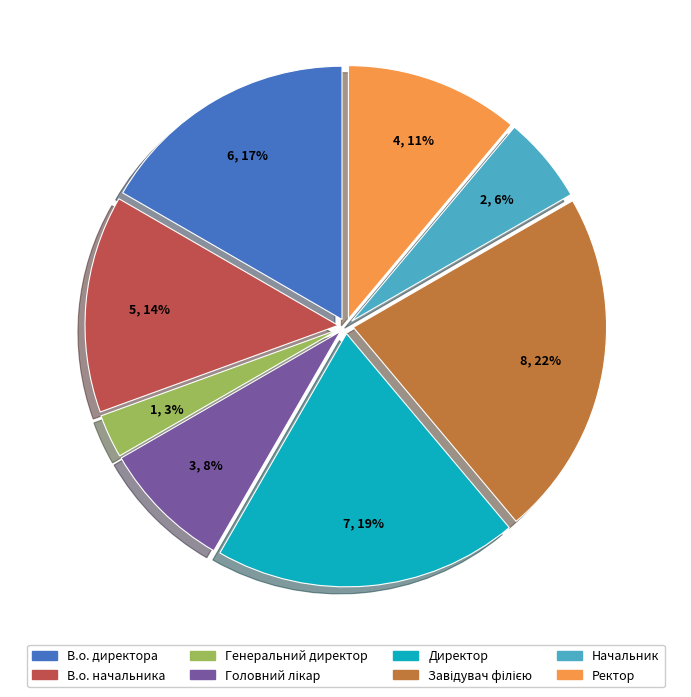

Is there any slice that represents more than half of the pie?

No